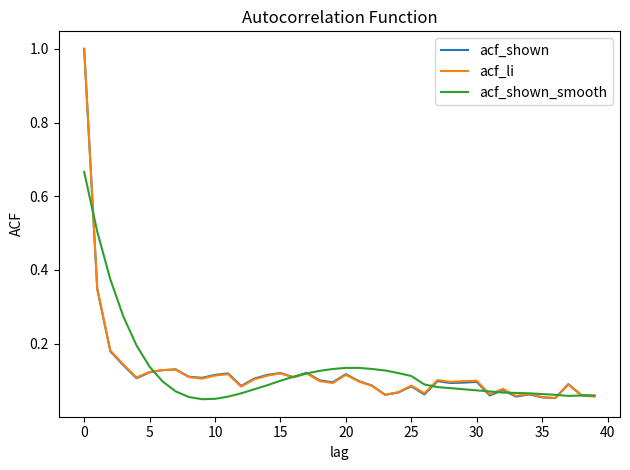

What is the greatest value displayed?

1.0